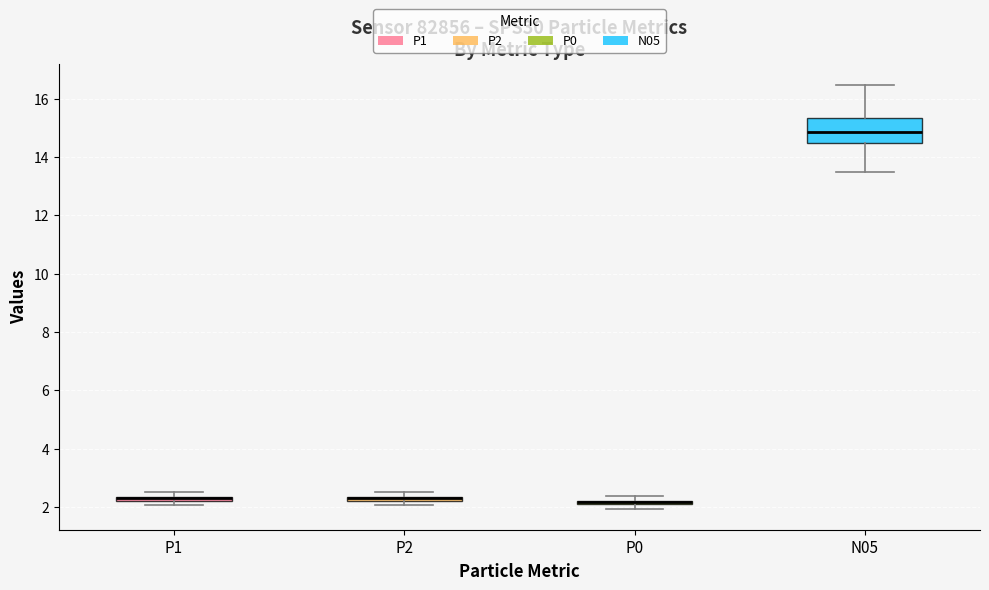

Which box is the tallest, from its lower edge to its upper edge?

N05